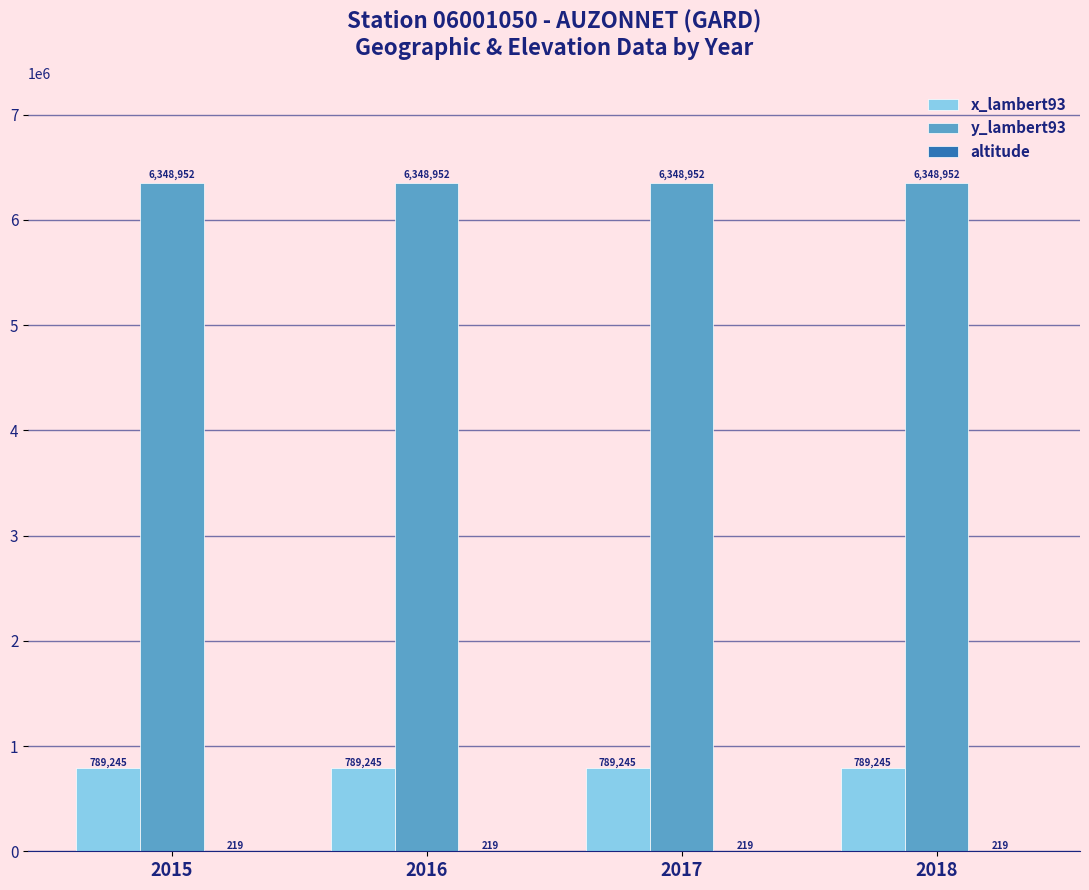

The value of x_lambert93 at 2016 is 1361648. True or false?

False